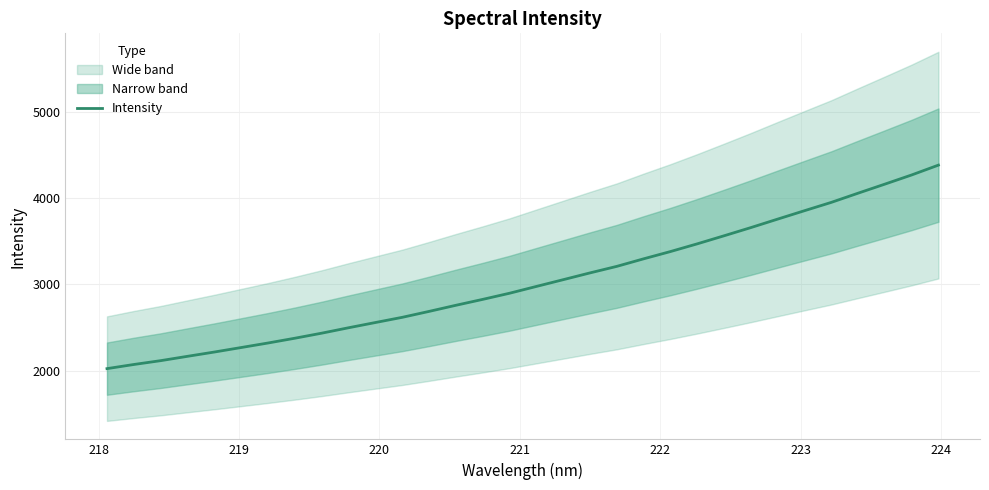

What is the smallest value displayed?

2022.7